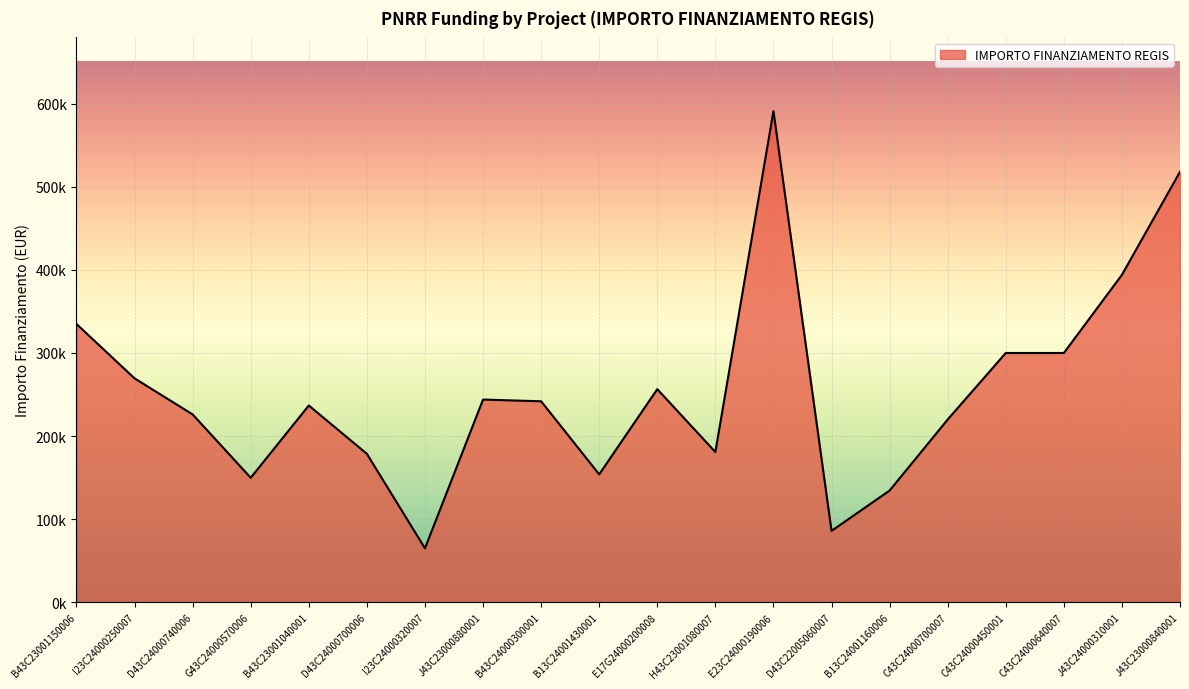

Which has a higher value, D43C24000740006 or J43C23000880001?

J43C23000880001